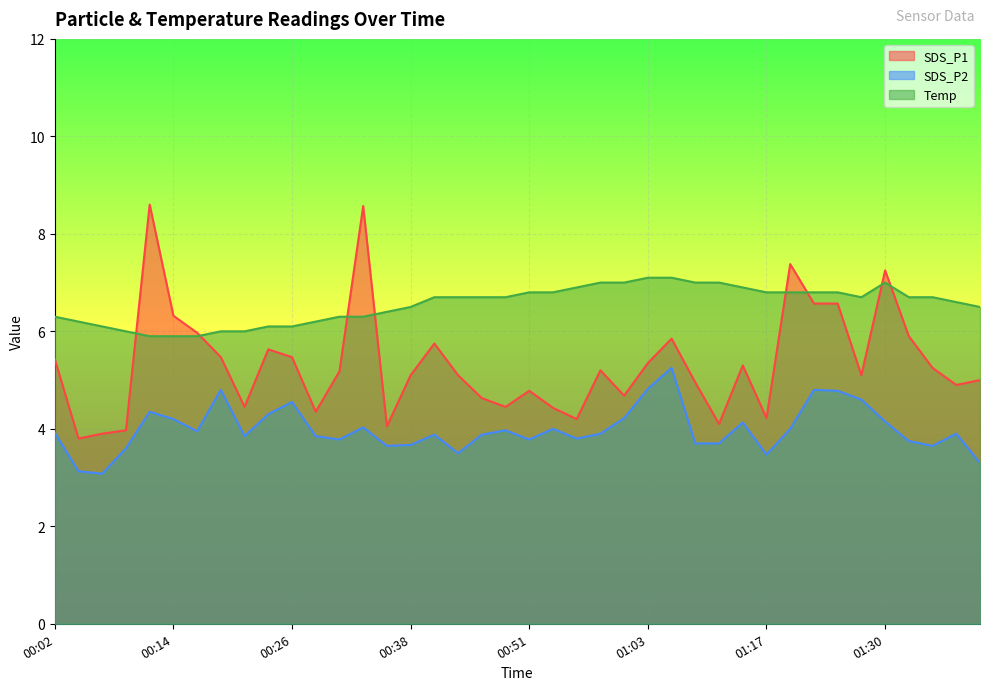

List the labels in order of SDS_P2 value, smallest first.

00:07, 00:04, 01:40, 01:17, 00:43, 00:09, 00:36, 01:35, 00:38, 01:09, 01:11, 01:32, 00:31, 00:51, 00:56, 00:21, 00:29, 00:41, 00:46, 00:58, 01:37, 00:02, 00:16, 00:48, 00:53, 01:19, 00:34, 01:14, 01:30, 00:14, 01:01, 00:24, 00:12, 00:26, 01:27, 01:25, 00:19, 01:22, 01:03, 01:06